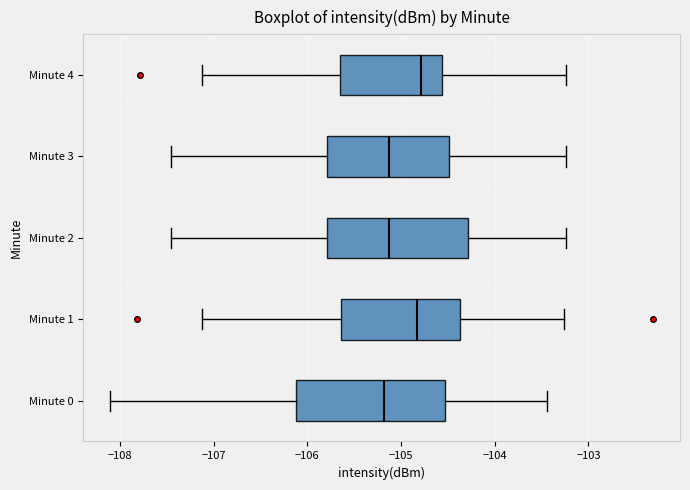

Reading bottom to top, read every box against the x-axis: the position of its median line, the range the box covers, and the ends of its whiskers. The values are not printed on the chart, so give them approximately, as read against the axis.

Minute 0: median -105.2, box -106.1 to -104.5, whiskers -108.1 to -103.4
Minute 1: median -104.8, box -105.6 to -104.4, whiskers -107.1 to -103.3
Minute 2: median -105.1, box -105.8 to -104.3, whiskers -107.5 to -103.2
Minute 3: median -105.1, box -105.8 to -104.5, whiskers -107.5 to -103.2
Minute 4: median -104.8, box -105.7 to -104.6, whiskers -107.1 to -103.2